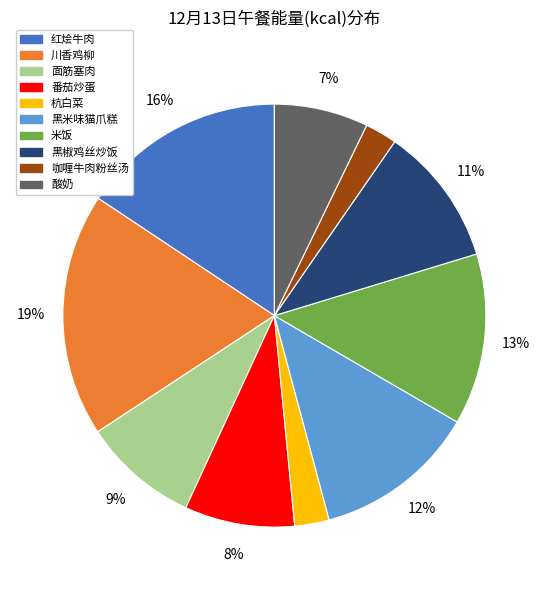

Is 咖喱牛肉粉丝汤 the majority of the pie?

No